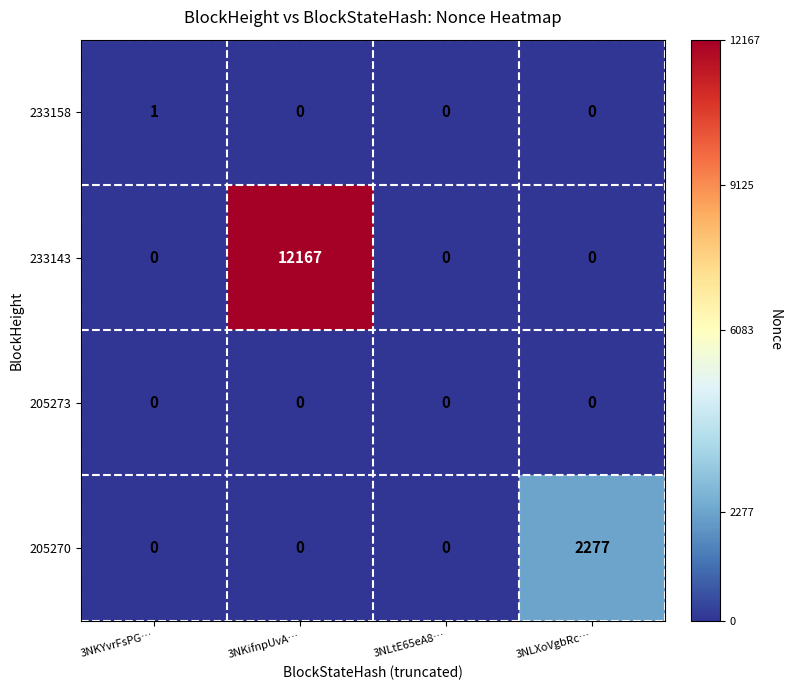

The 233143 series shows -6799 at 3NKYvrFsPG…. True or false?

False